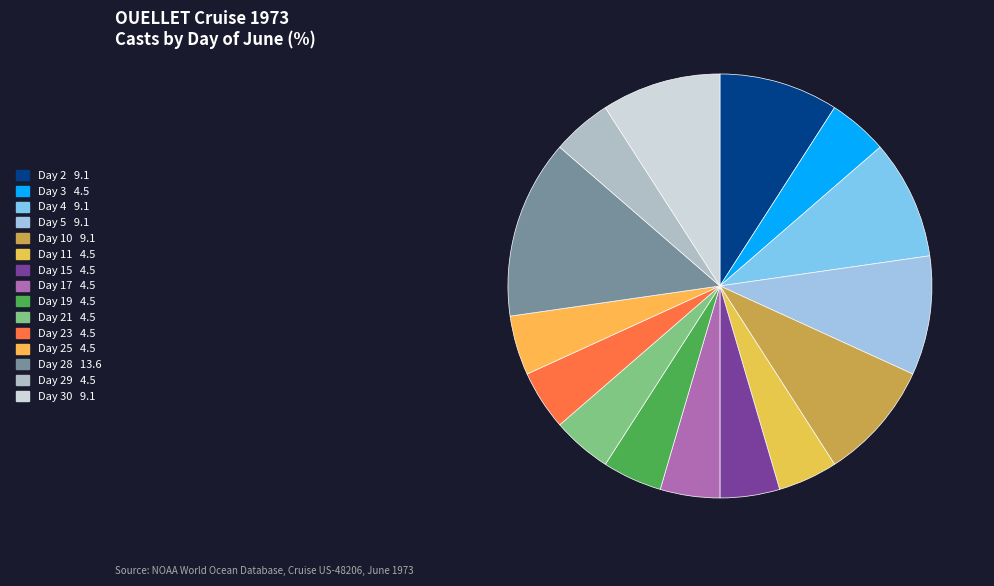

How many slices are in this pie chart?

15